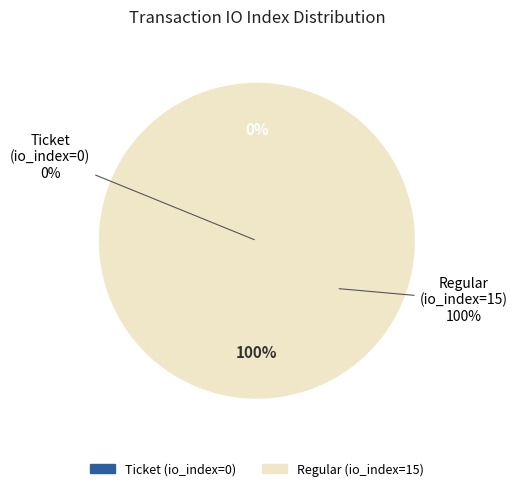

Is Ticket (io_index=0) the majority of the pie?

No